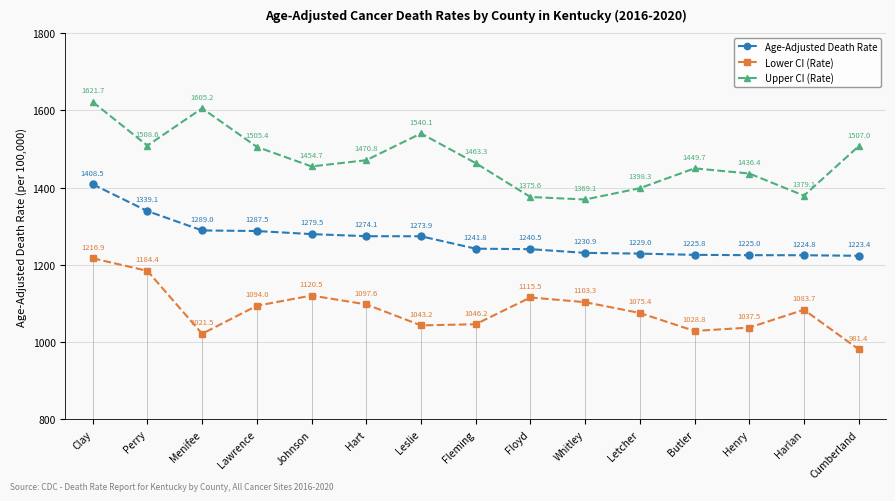

What is the total value across all series at Clay?

4247.1